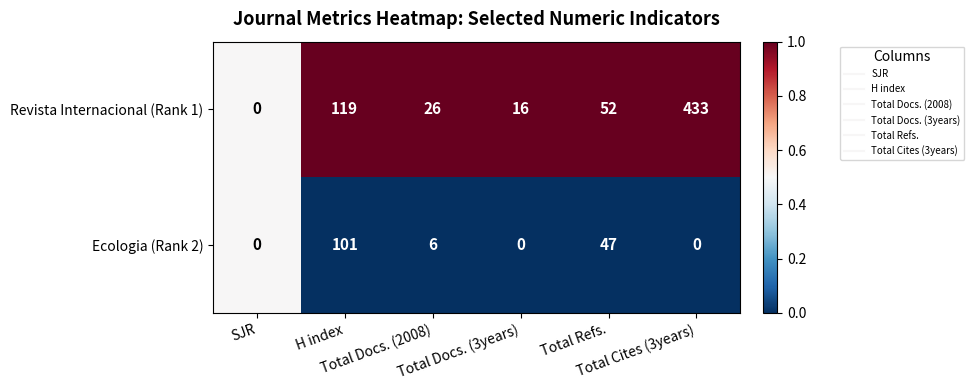

List the series in order of their peak value, highest first.

Revista Internacional (Rank 1), Ecologia (Rank 2)